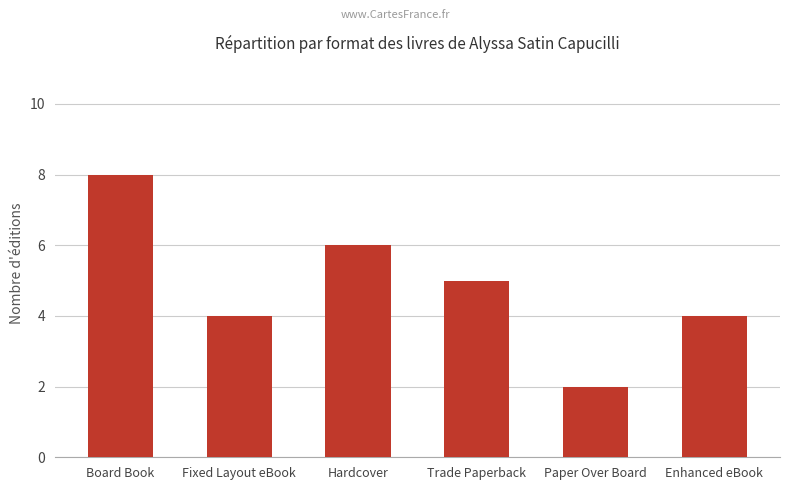

Reading right to left, what are all the values shown in this chart?

4	2	5	6	4	8